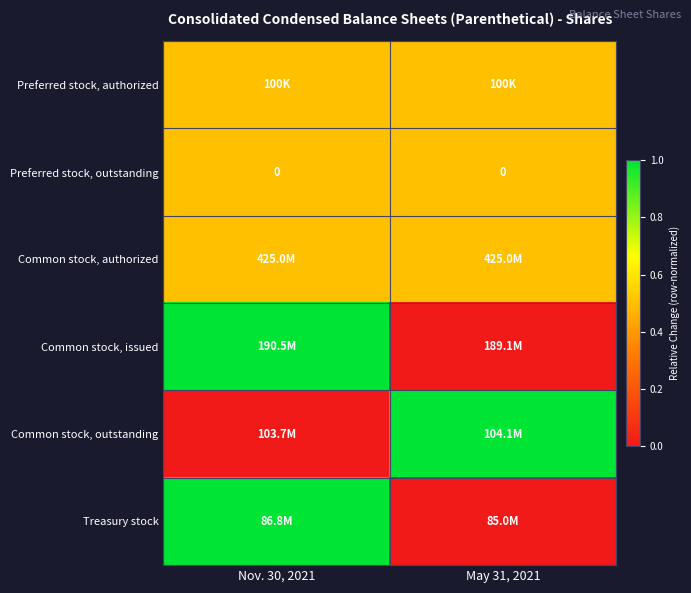

Is it true that Preferred stock, outstanding equals 0.0 at Nov. 30, 2021?

True